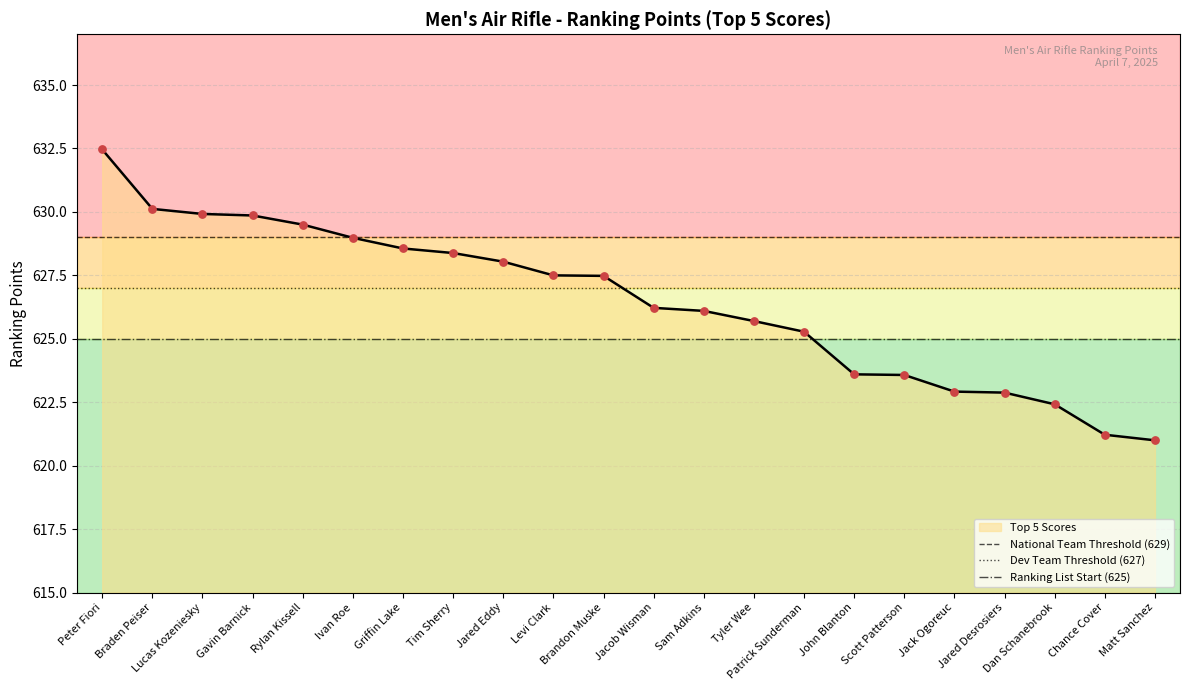

Is the value of Ranking List Start (625) at Braden Peiser greater than the value of National Team Threshold (629) at Braden Peiser?

No